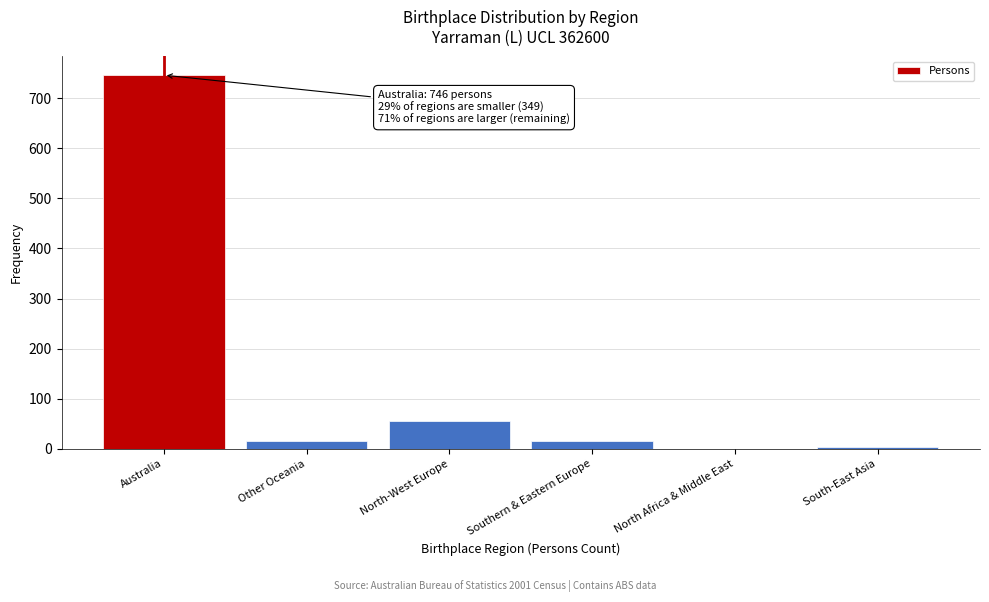

Where is the data nearest to the value 373?

North-West Europe